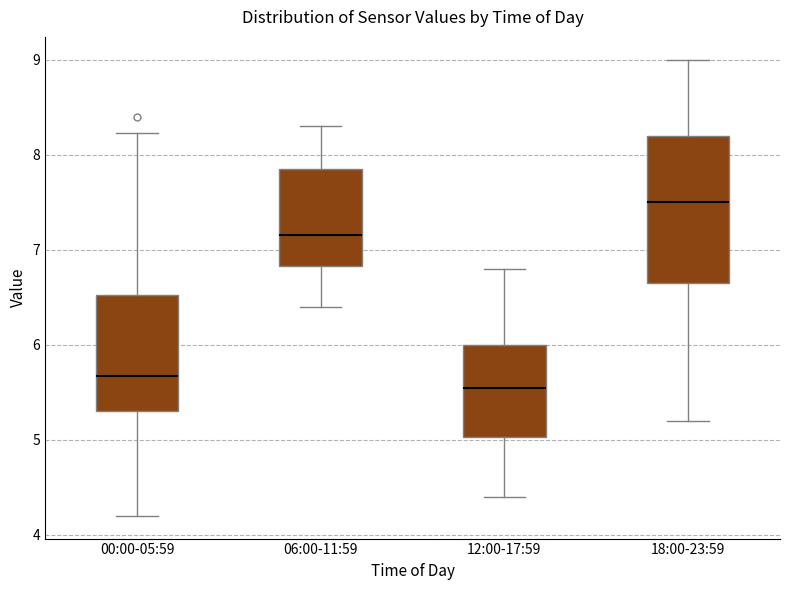

Which box is the tallest, from its lower edge to its upper edge?

18:00-23:59